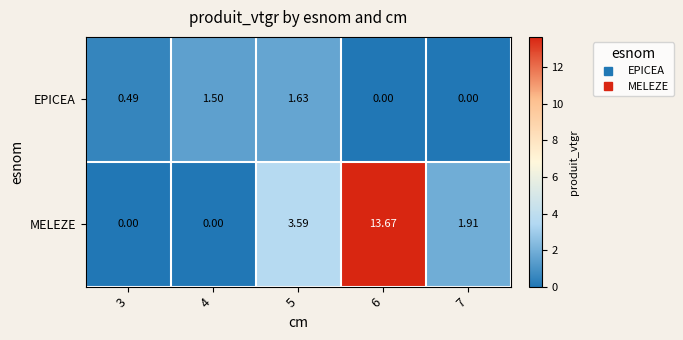

Which series has the largest range (max minus min)?

MELEZE